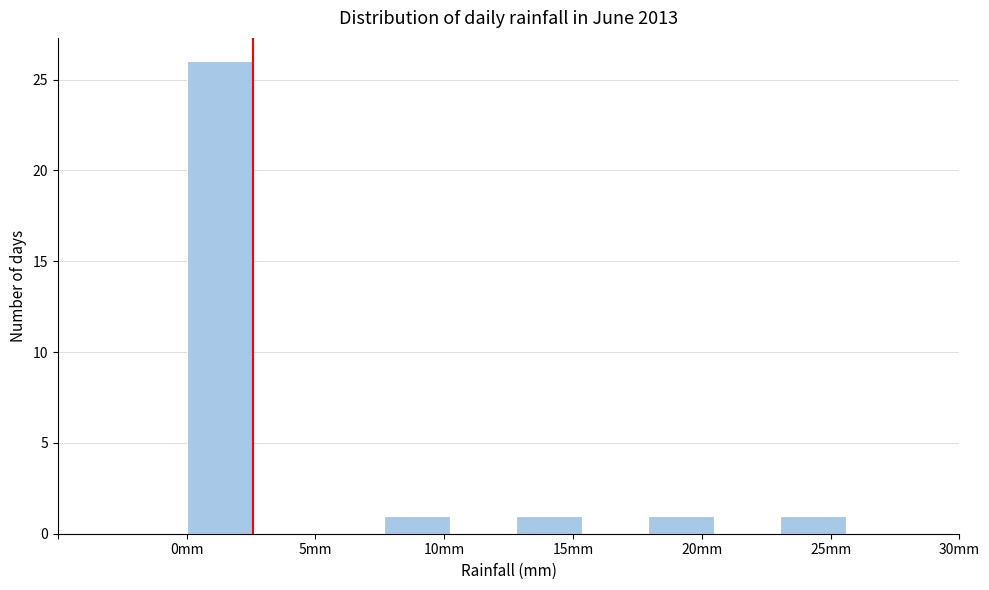

Reading left to right, list every bar in this chart as the range it spans on the x-axis followed by its height. Neither the bar edges nor the heights are printed on the chart, so give them approximately, as read against the axes.

0.0 to 2.5: 26
2.5 to 5.0: 0
5.0 to 7.5: 0
7.5 to 10.0: 1
10.0 to 13.0: 0
13.0 to 15.5: 1
15.5 to 18.0: 0
18.0 to 20.5: 1
20.5 to 23.0: 0
23.0 to 25.5: 1